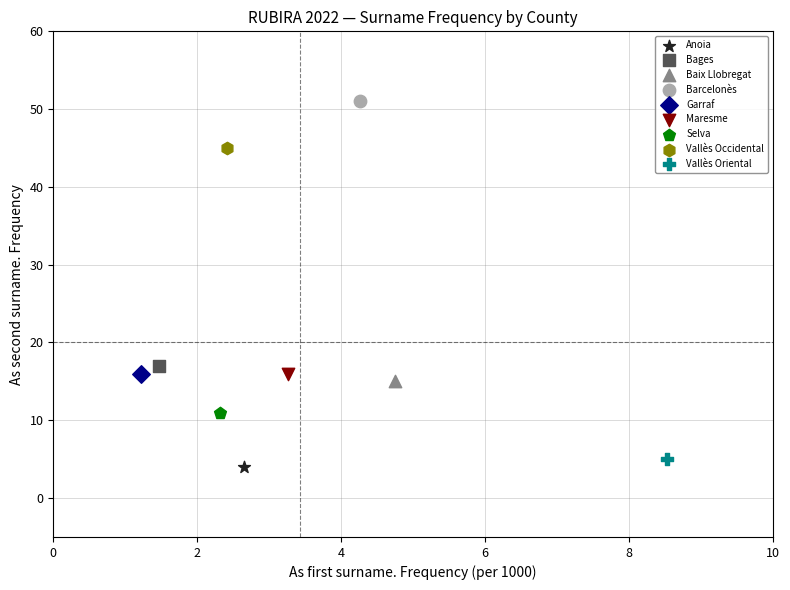

Which series reaches the minimum Y coordinate?

Anoia